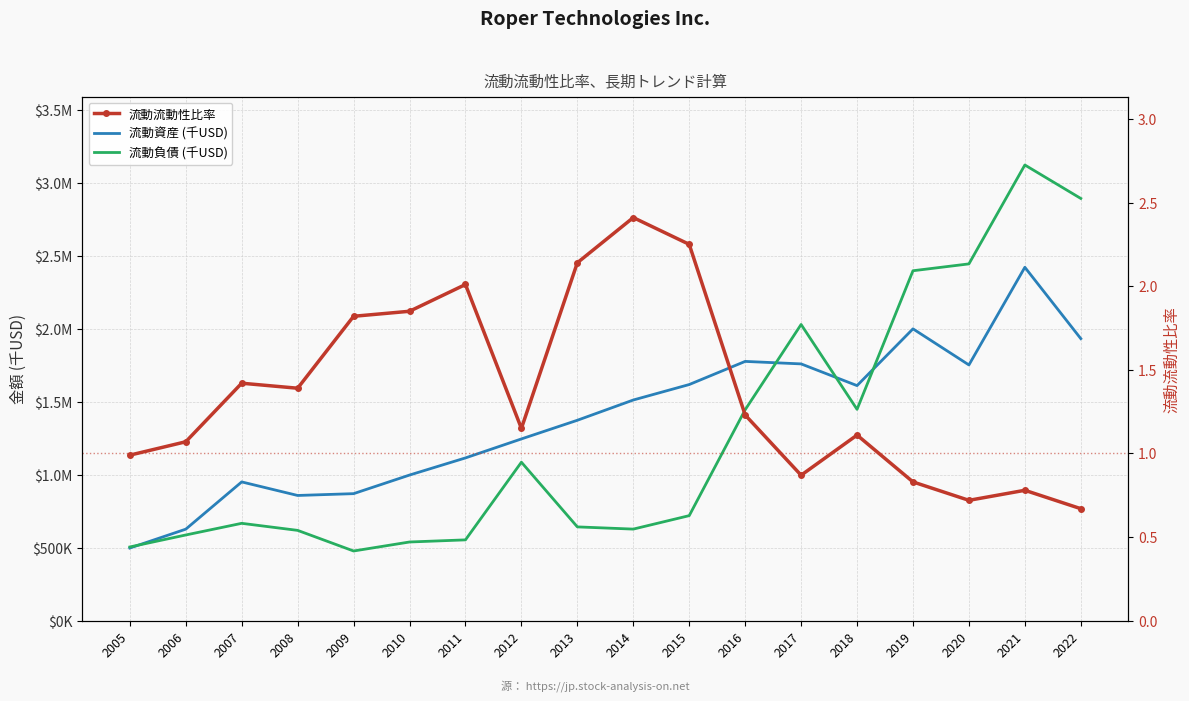

Where is 流動流動性比率 nearest to the value 1?

2005